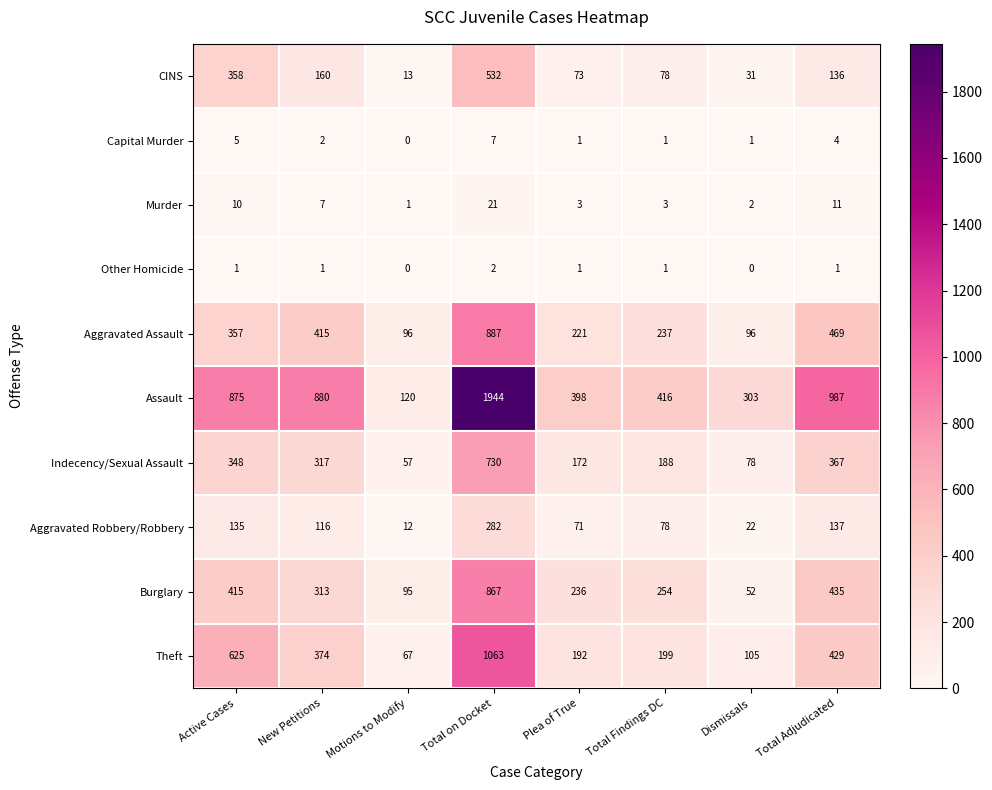

Which series has the largest total across all categories?

Assault